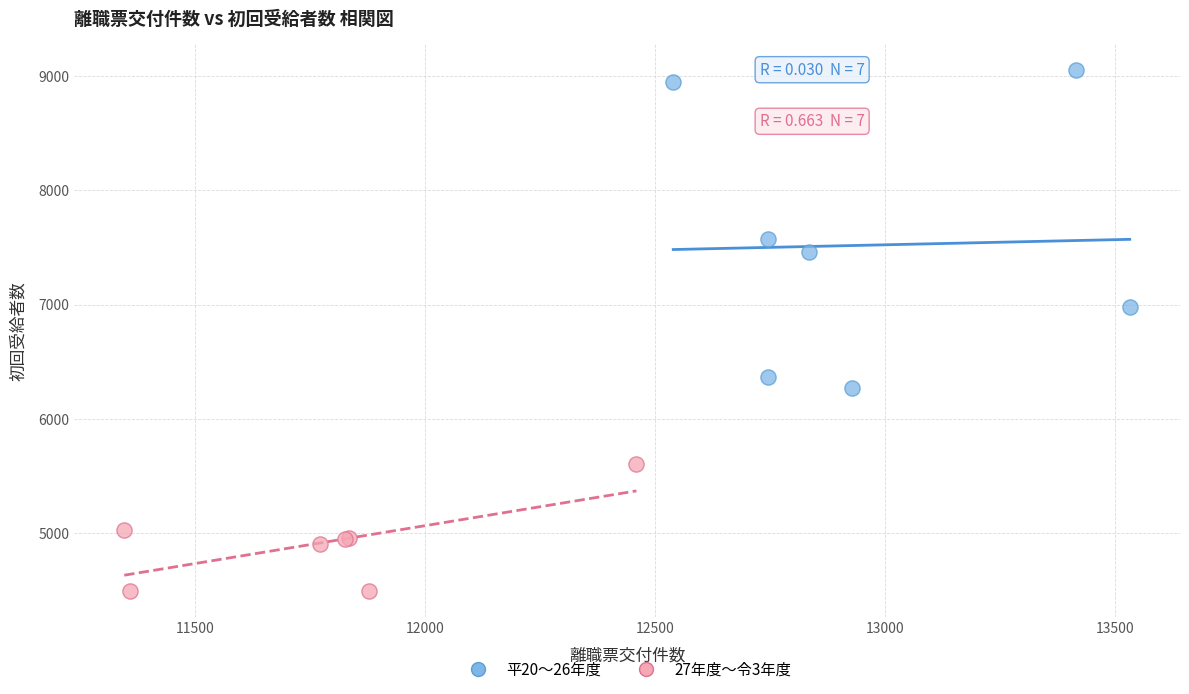

What are all the series names shown in the legend?

平20〜26年度, 27年度〜令3年度